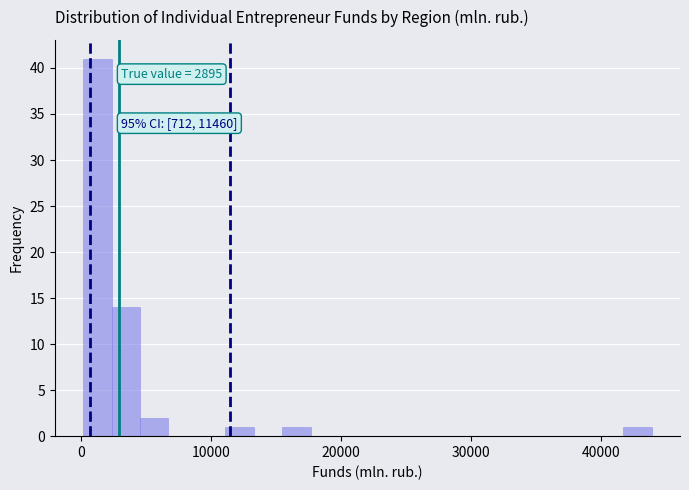

Around what value on the x-axis is the tallest bar? Give the approximate position of its centre, as read against the axis.

1000